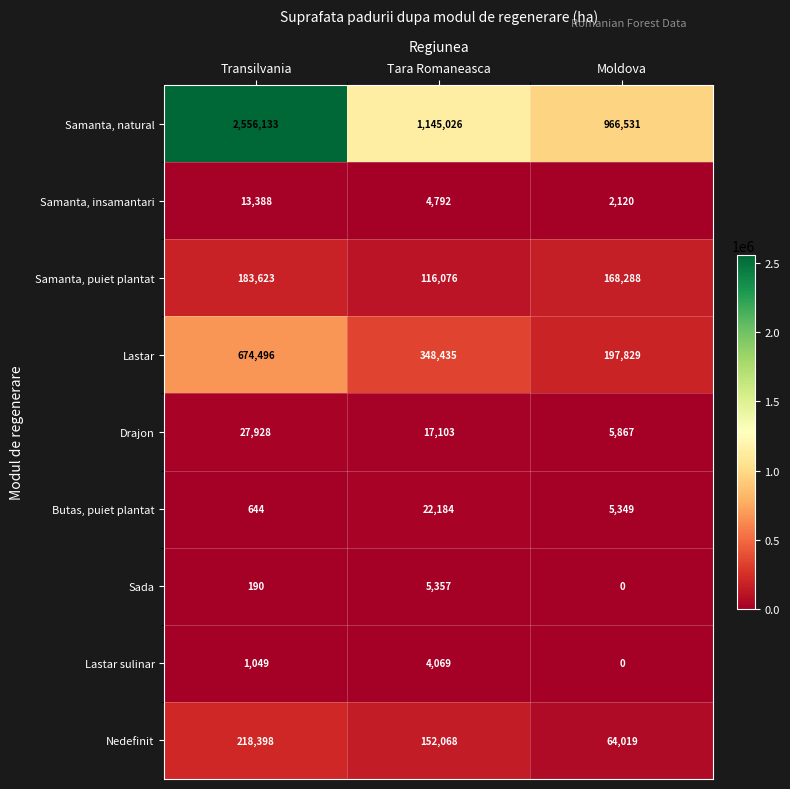

Which label corresponds to the largest value in the chart?

Transilvania